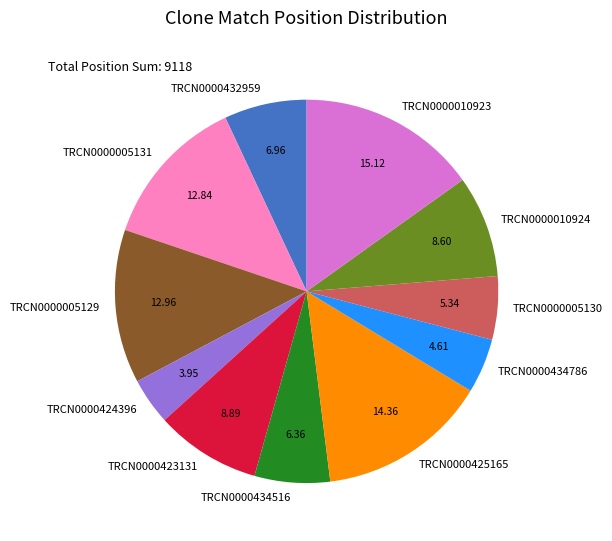

How many slices are in this pie chart?

11